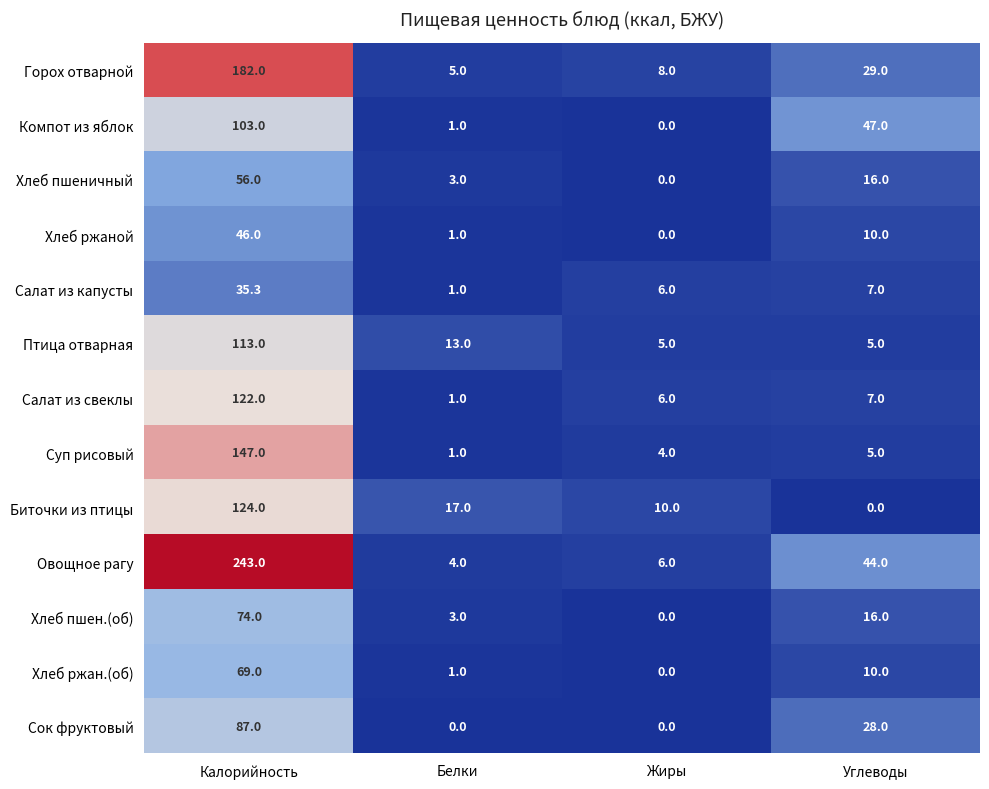

Which label corresponds to the largest value in the chart?

Калорийность